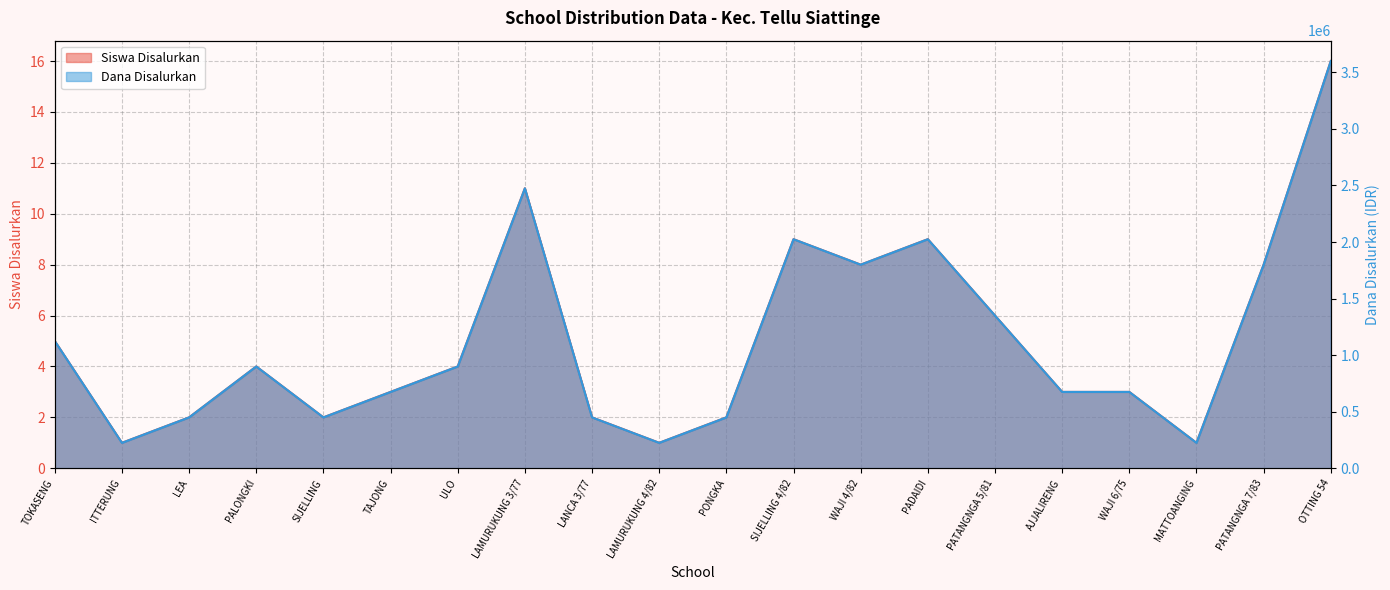

Reading right to left, list all the values displayed in this chart.

Siswa Disalurkan: 16	8	1	3	3	6	9	8	9	2	1	2	11	4	3	2	4	2	1	5
Dana Disalurkan: 3600000	1800000	225000	675000	675000	1350000	2025000	1800000	2025000	450000	225000	450000	2475000	900000	675000	450000	900000	450000	225000	1125000